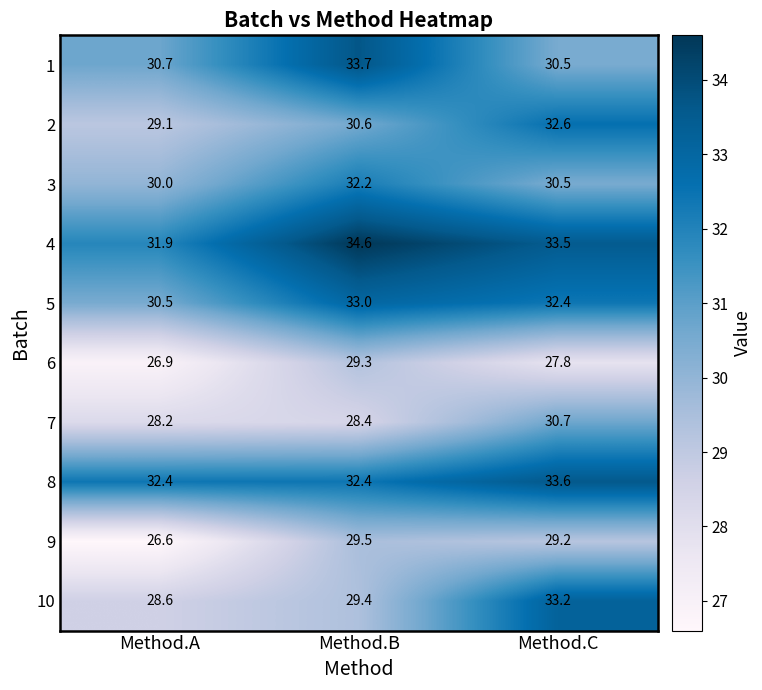

How many categories are shown in the chart?

3